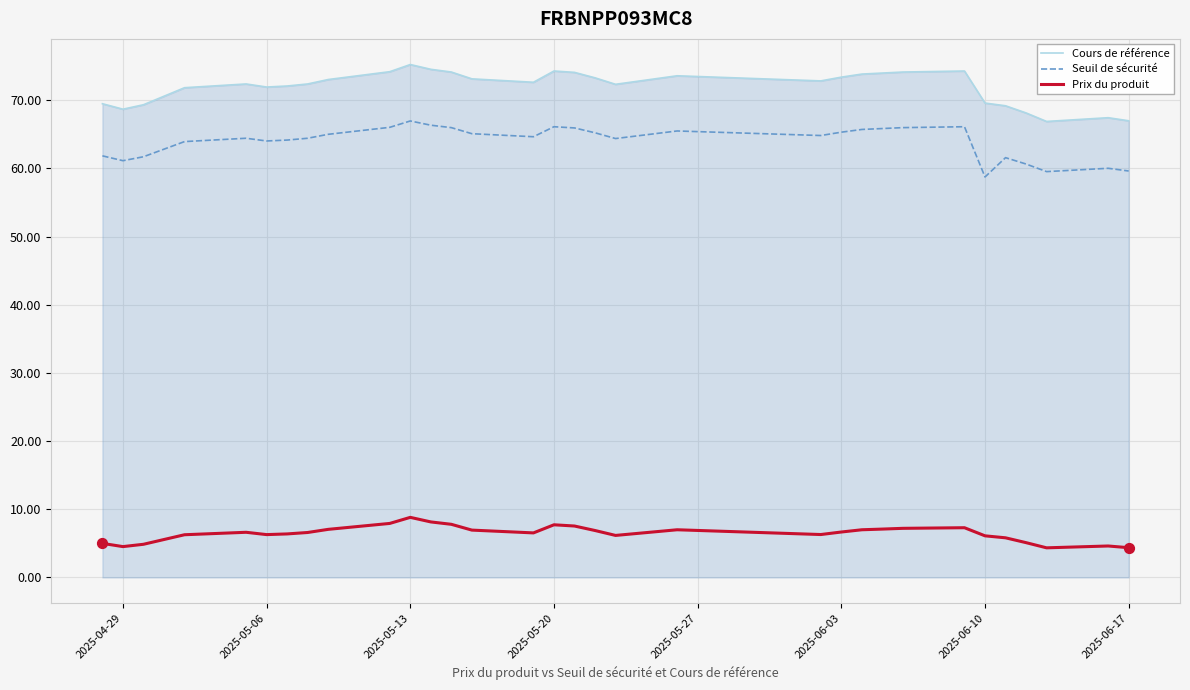

What is the difference between the maximum and minimum values in the Seuil de sécurité series?

8.2